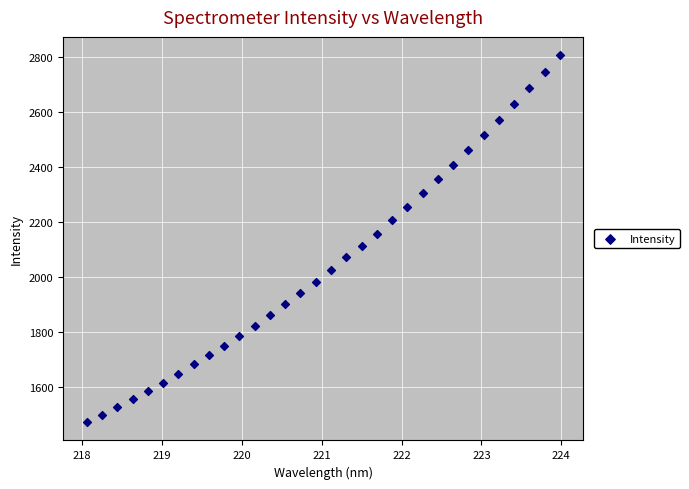

What is the range of X values (max minus min)?

5.9